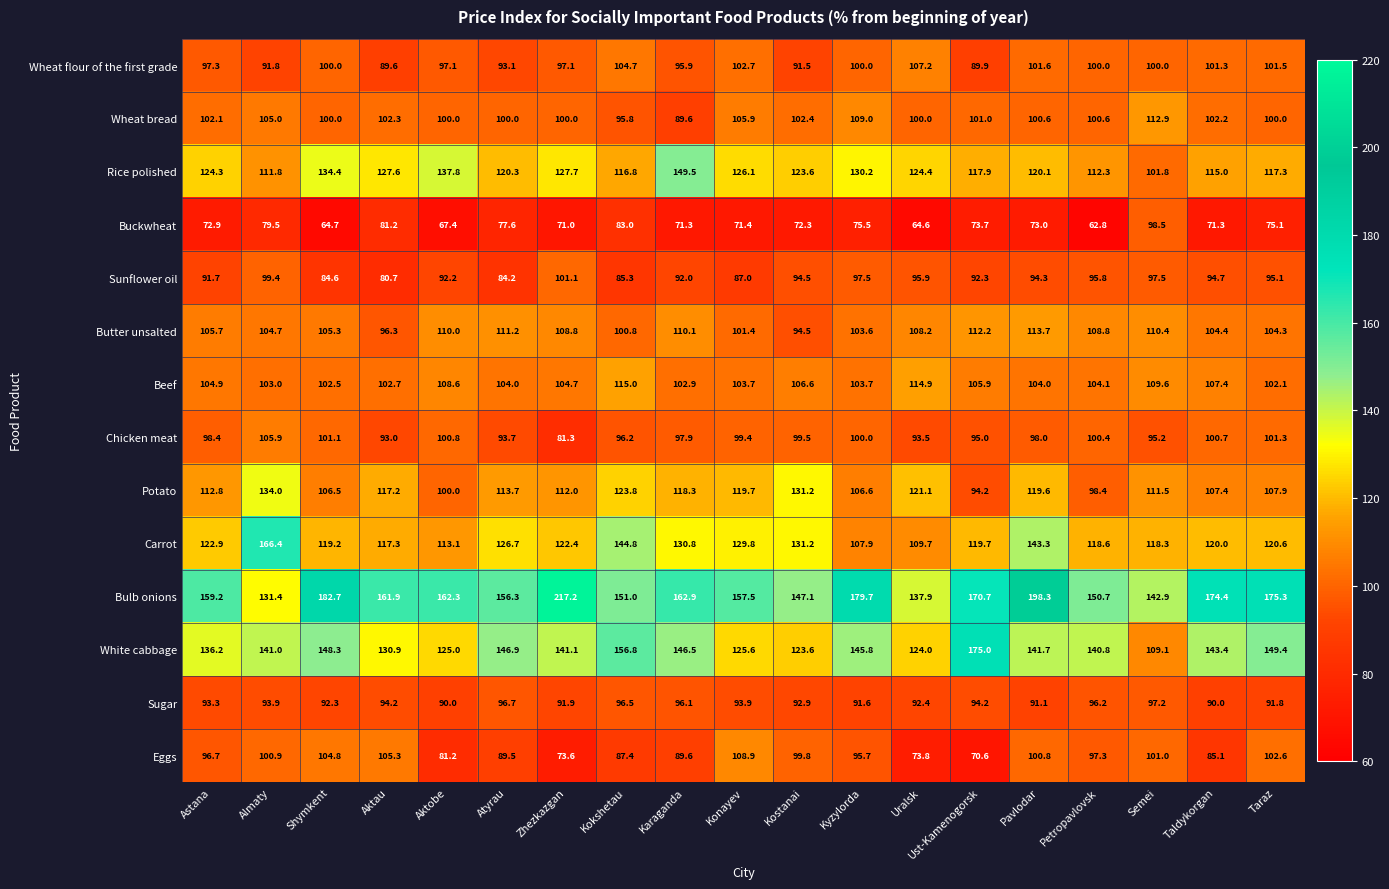

What is the difference between the maximum and second lowest values in the Chicken meat series?

12.9